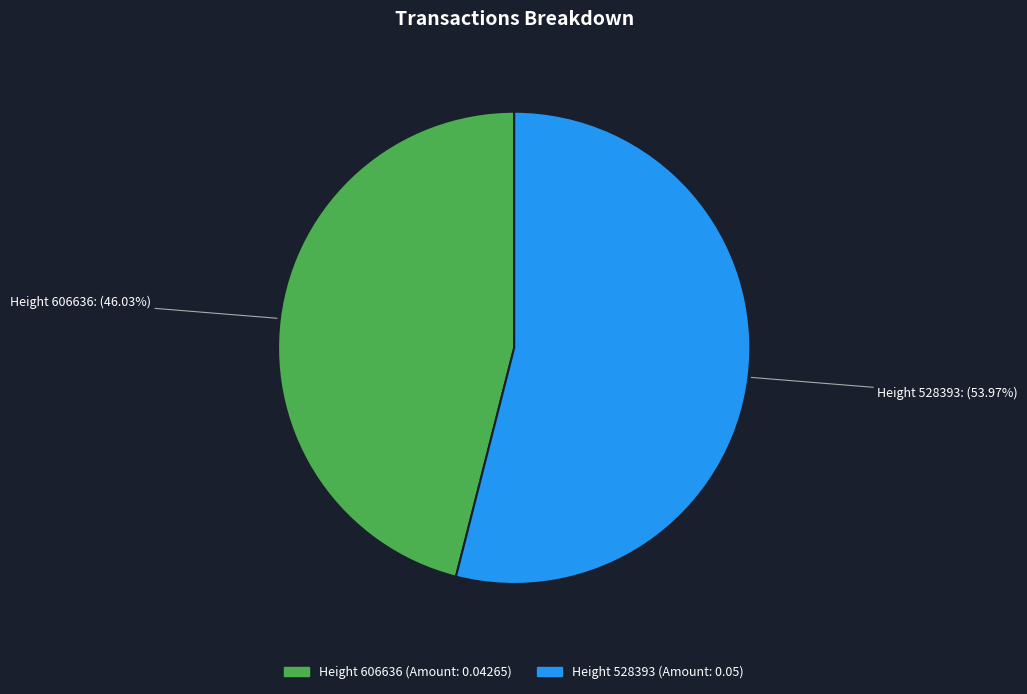

How many segments does this pie chart have?

2